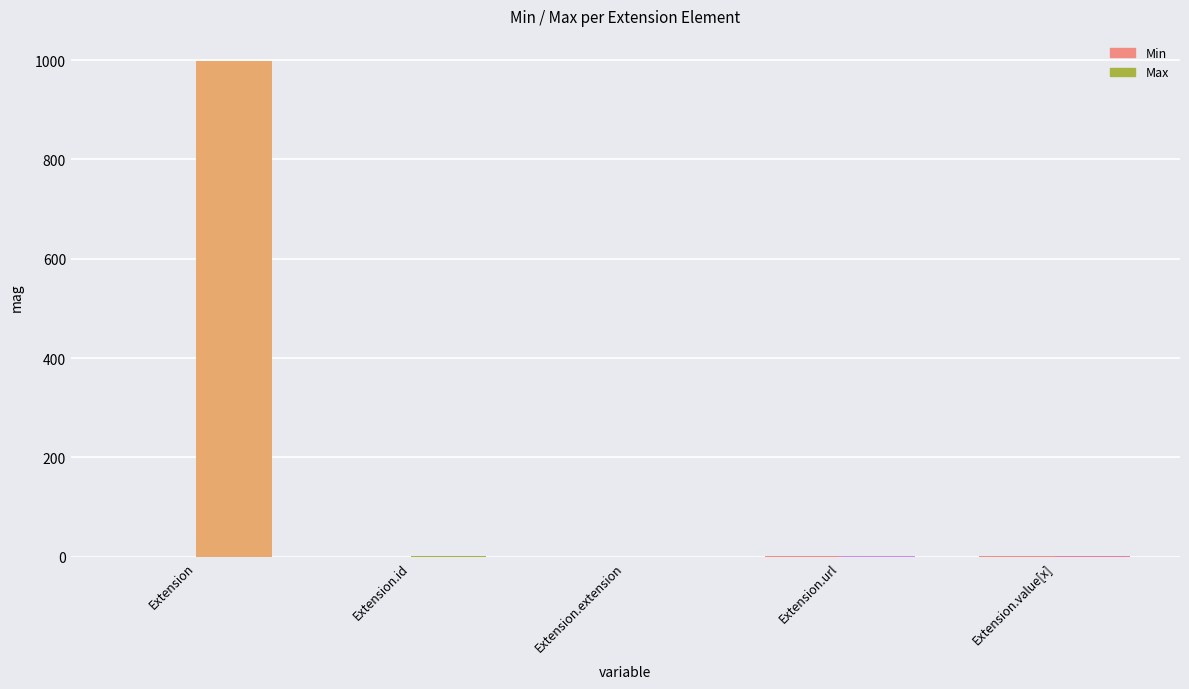

How many series are shown in this chart?

2